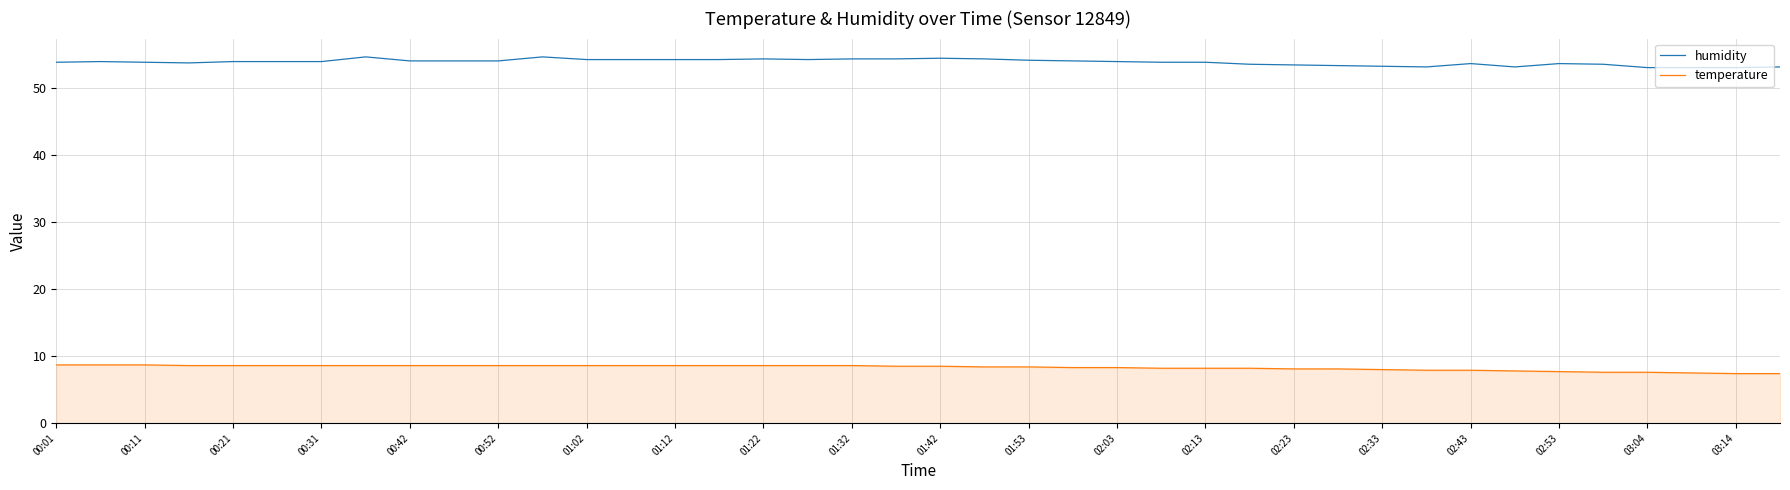

List the series in order of their overall mean, lowest first.

temperature, humidity